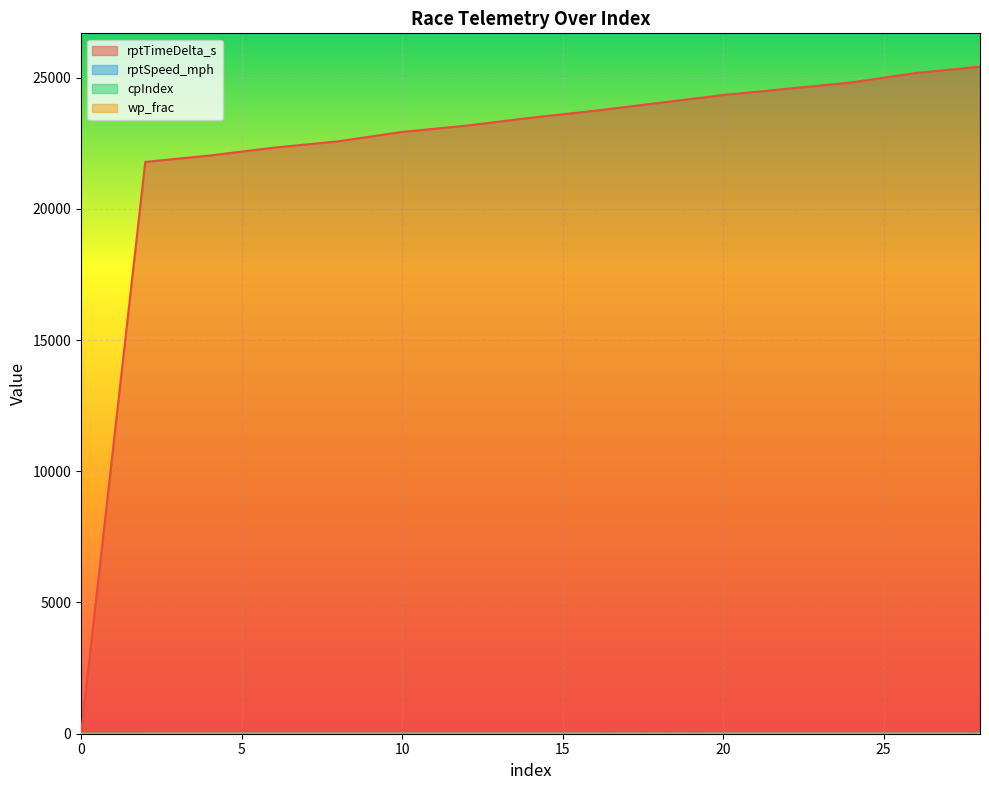

Is it true that wp_frac equals 0.1 at 28?

True